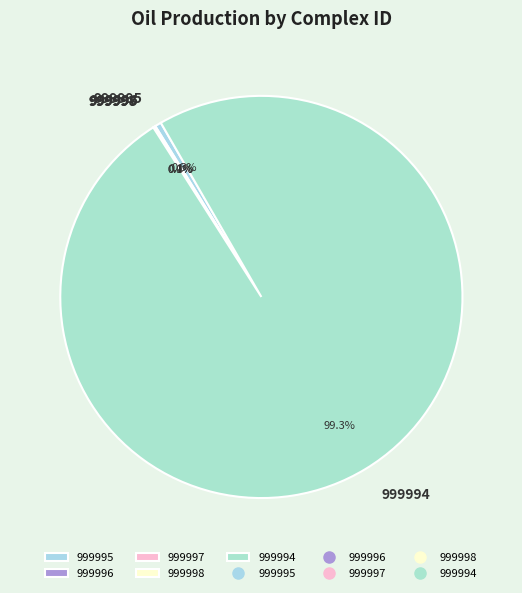

Which category has the biggest portion of the pie?

999994